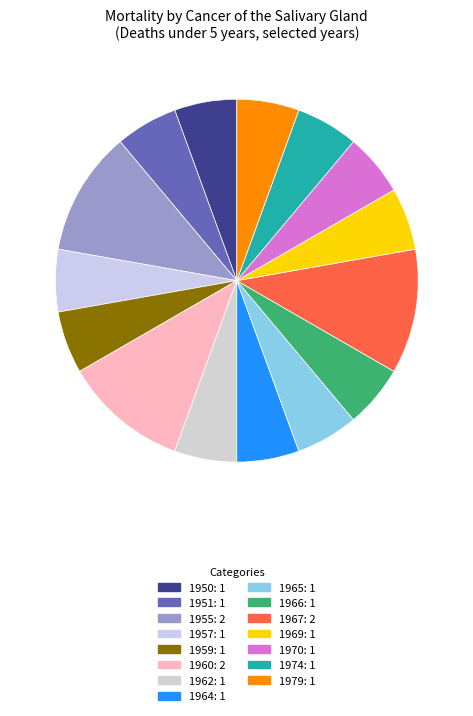

Is the sum of 1969 and 1950 greater than half?

No